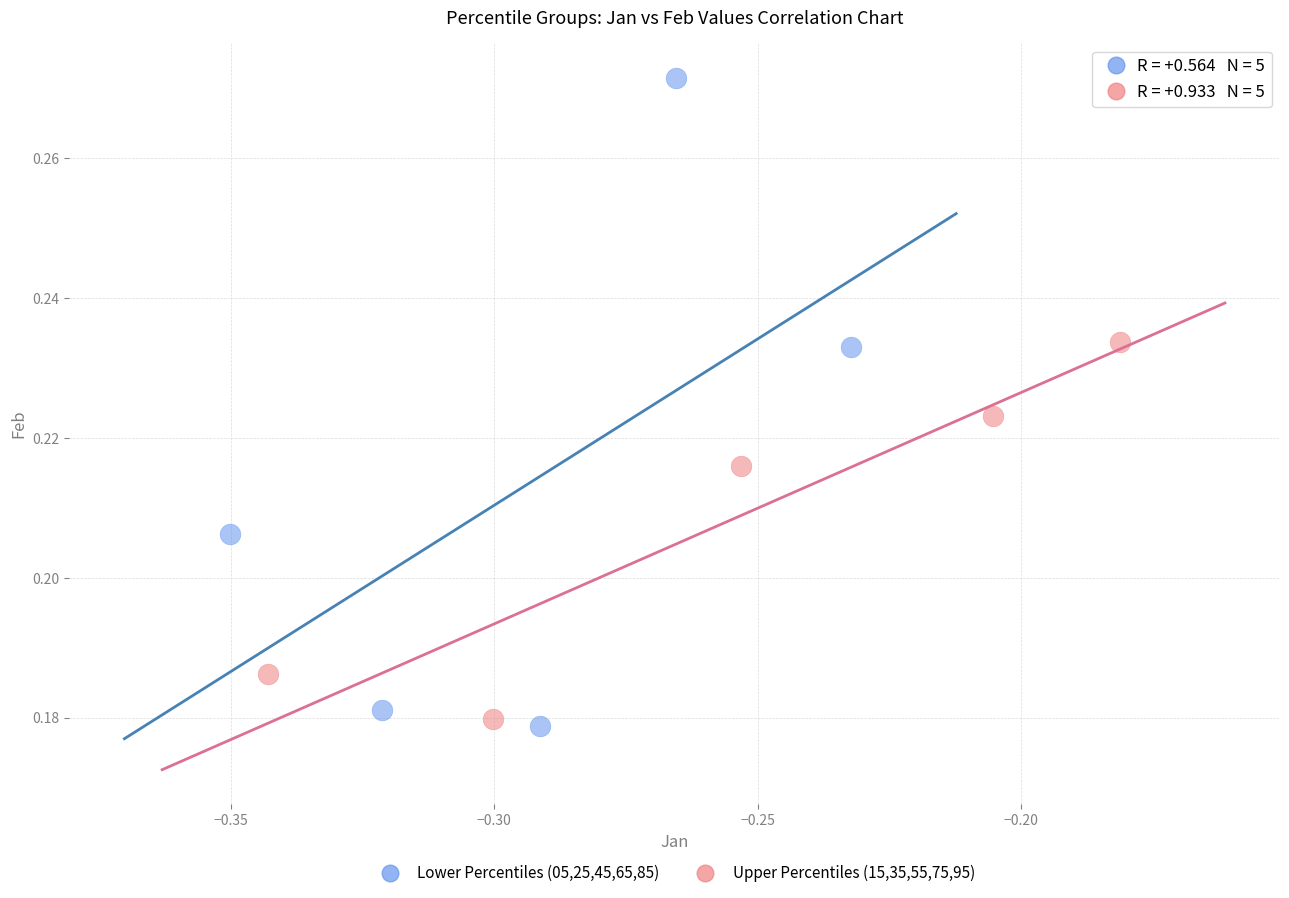

Which series contains the lowest Y value?

Lower Percentiles (05,25,45,65,85)